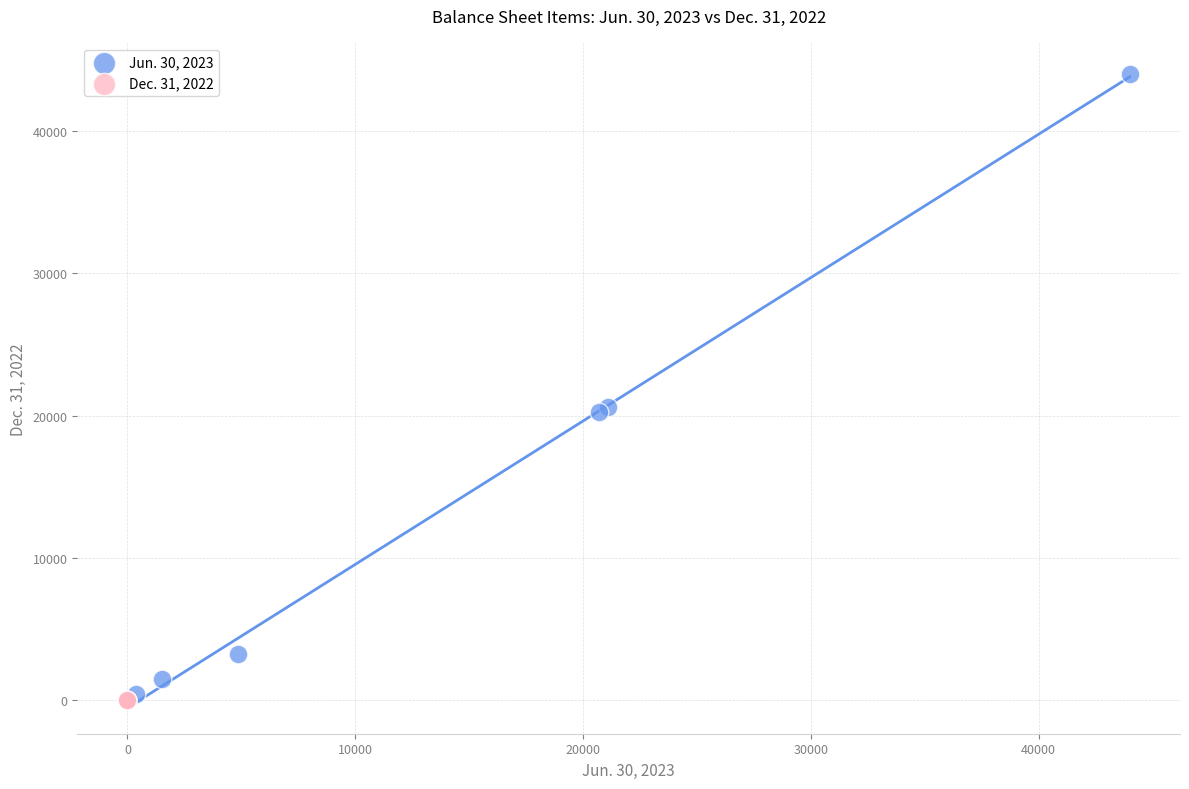

Which series has the largest Y range (max minus min)?

Jun. 30, 2023